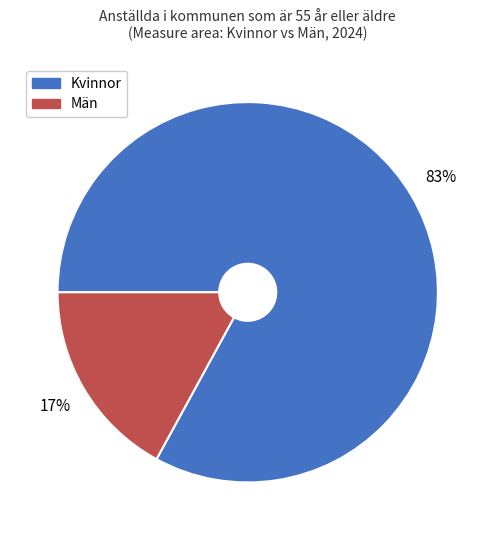

Approximately how many times larger is the value at Kvinnor compared to Män?

4.9